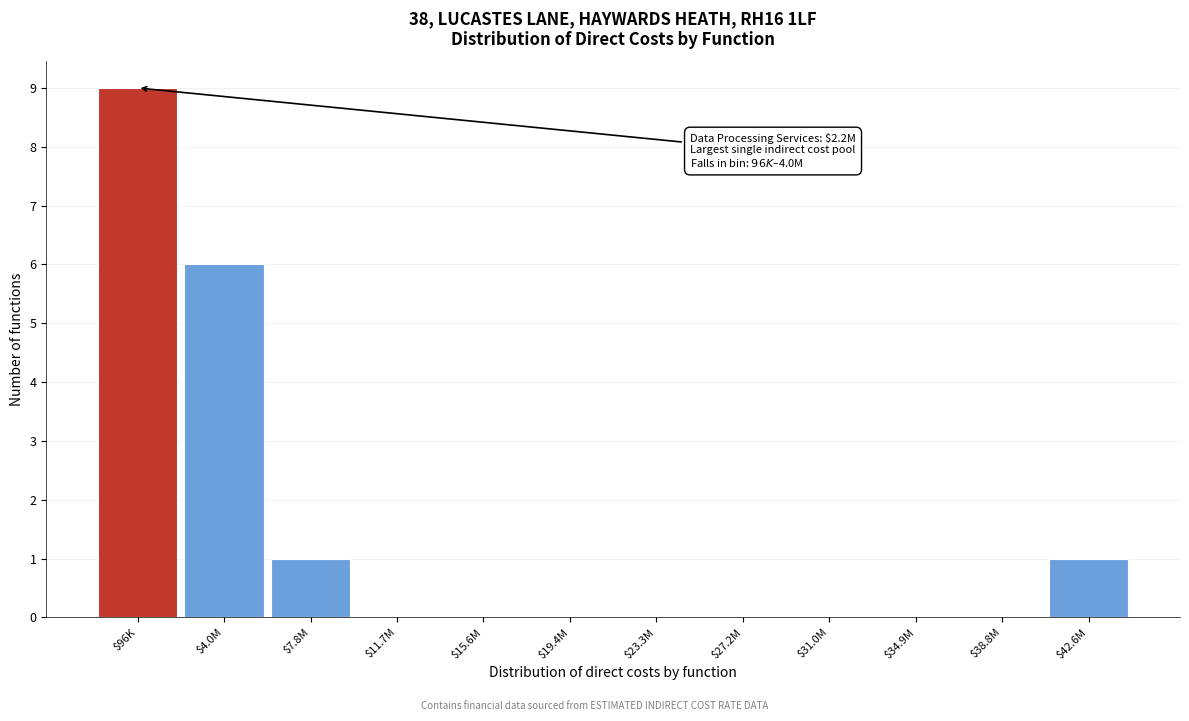

At which label is the value closest to 4?

$4.0M